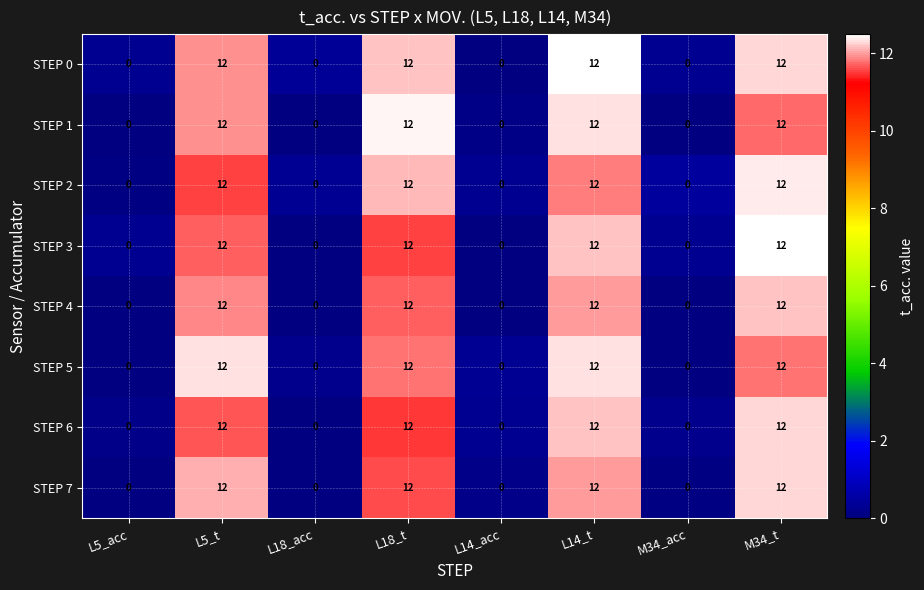

What is the sum of the STEP 4 values at L5_t and L18_acc?

12